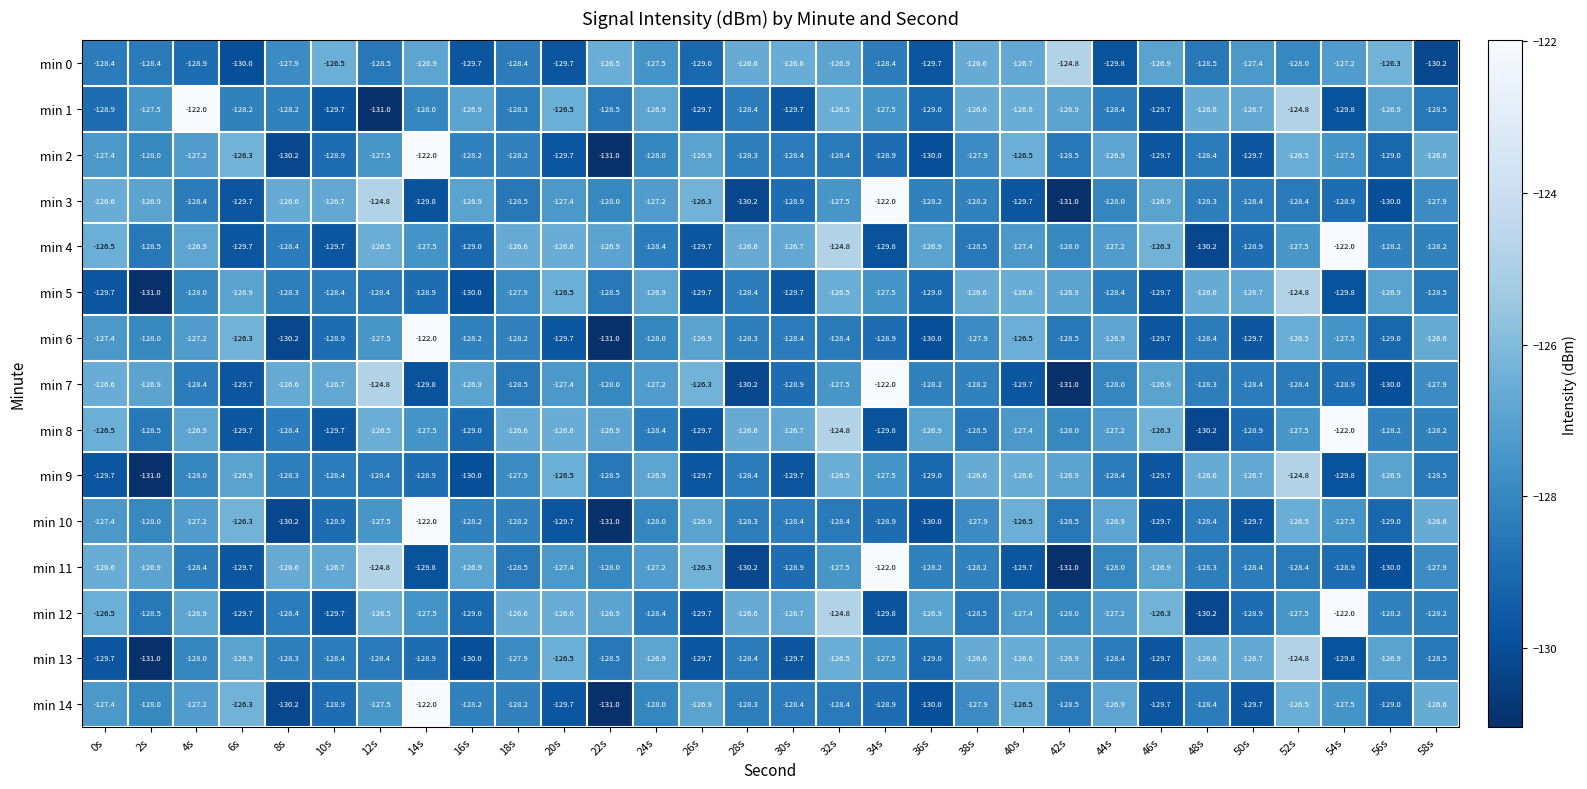

What is the difference between the highest and lowest values at 22s?

4.5